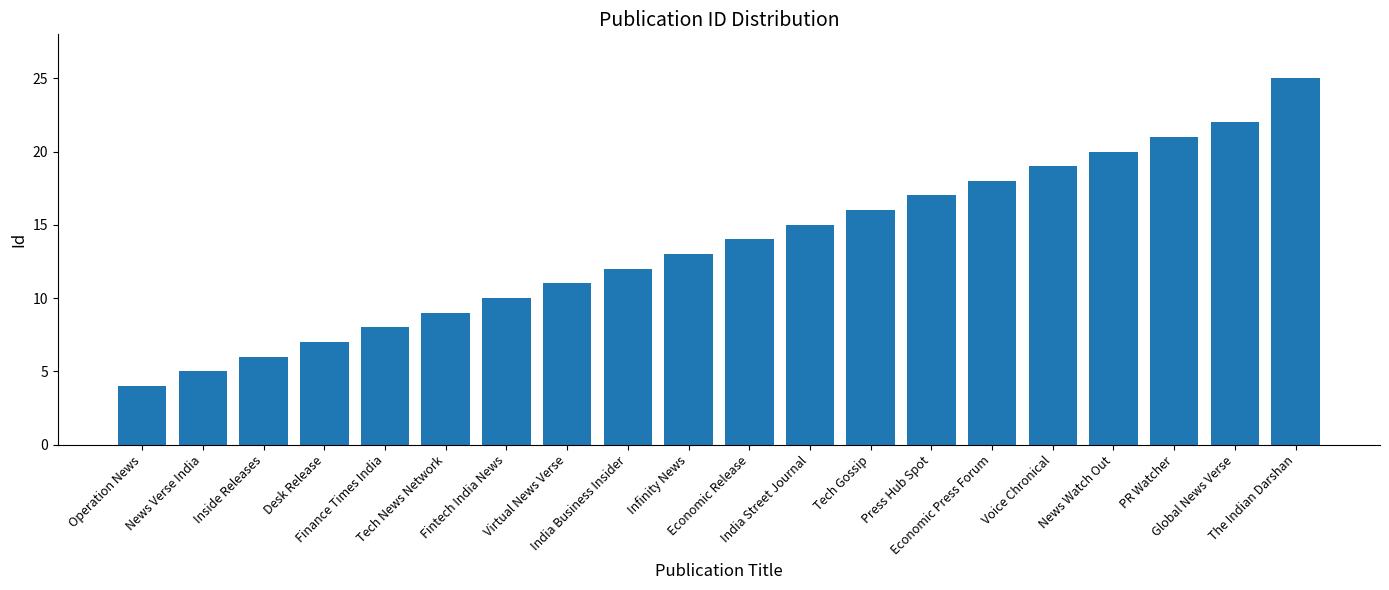

Which label corresponds to the largest value in the chart?

The Indian Darshan